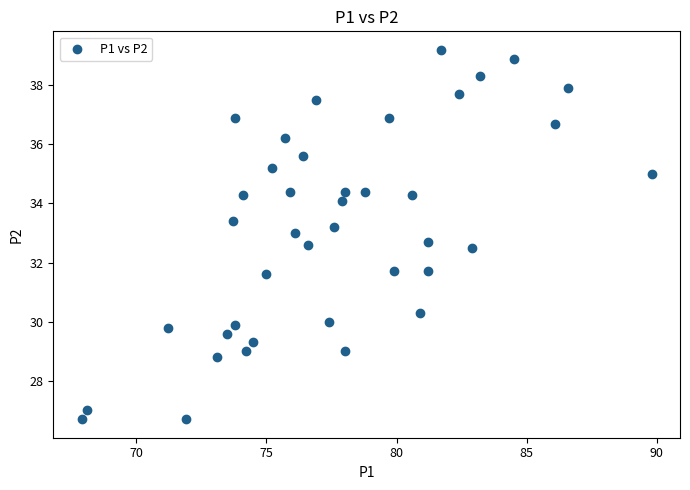

What is the range of X values (max minus min)?

21.9